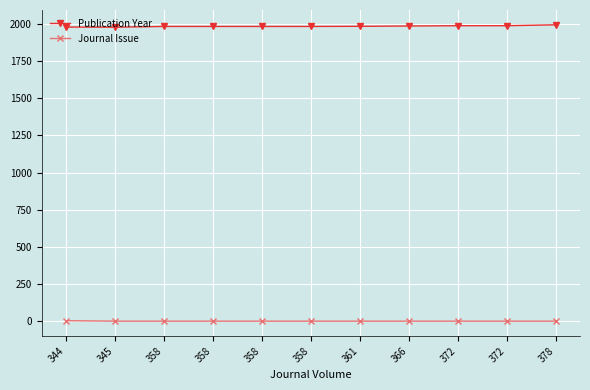

What are all the series names shown in the legend?

Publication Year, Journal Issue